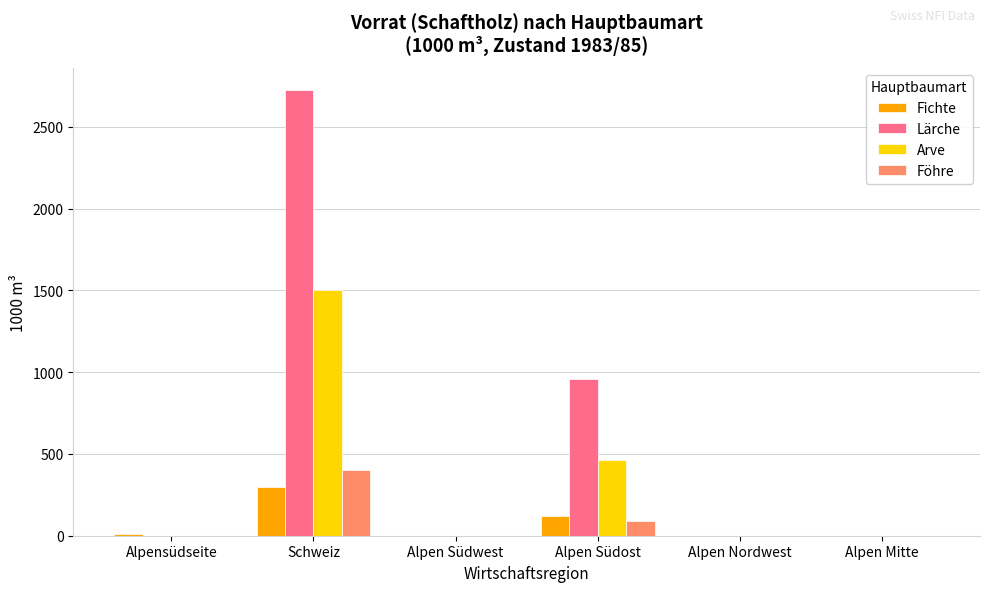

At which category is the sum across all series the highest?

Schweiz